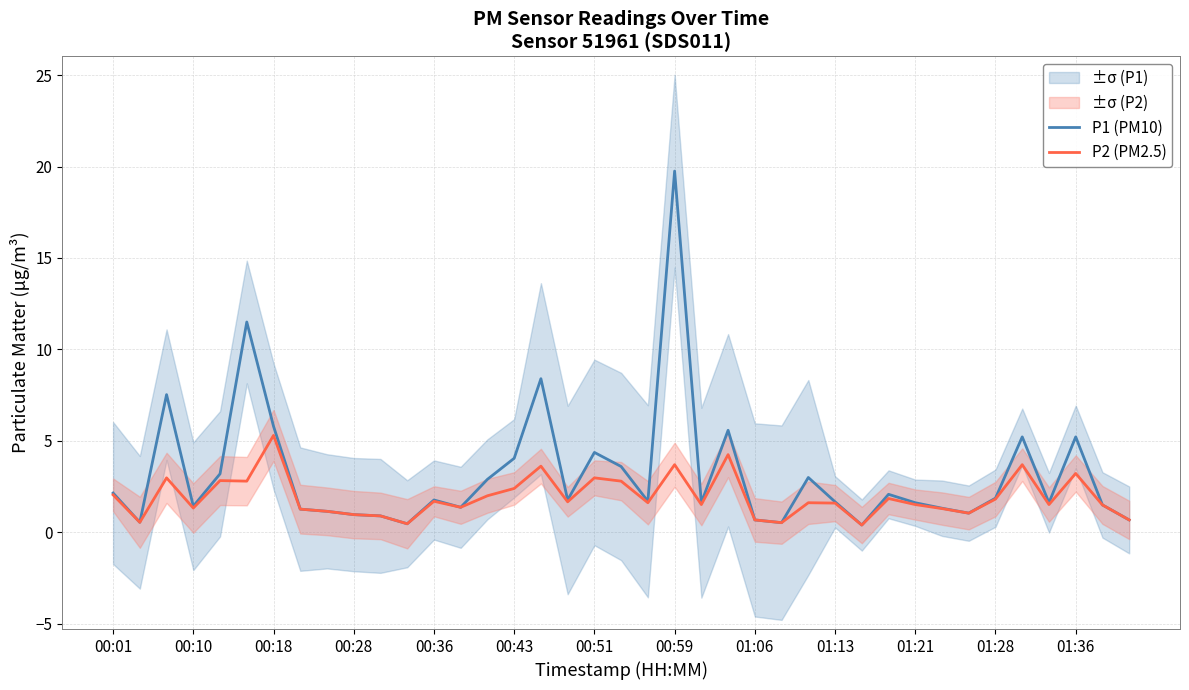

Rank the series by their average value, from lowest to highest.

P2 (PM2.5), P1 (PM10)